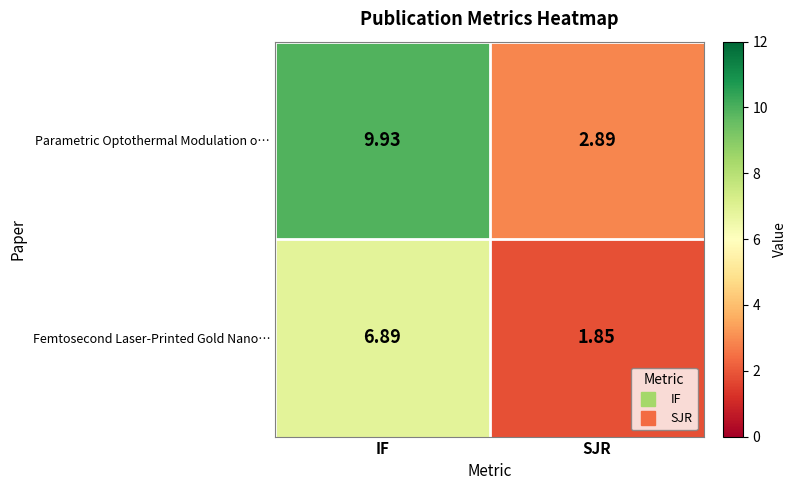

Which series has the largest total across all categories?

Parametric Optothermal Modulation o…